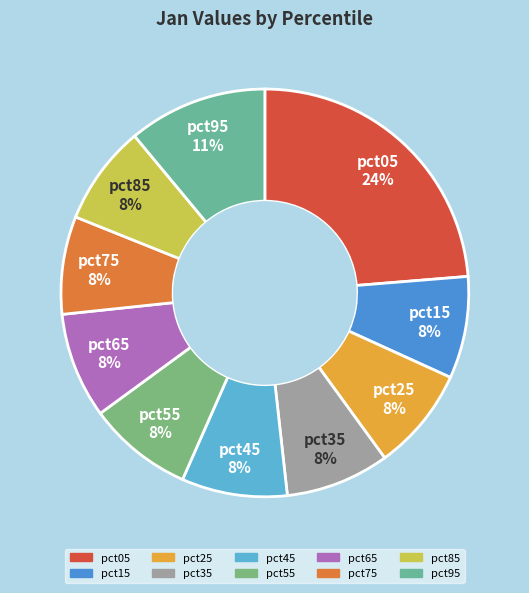

The pct35 slice represents 8% of the pie. True or false?

True